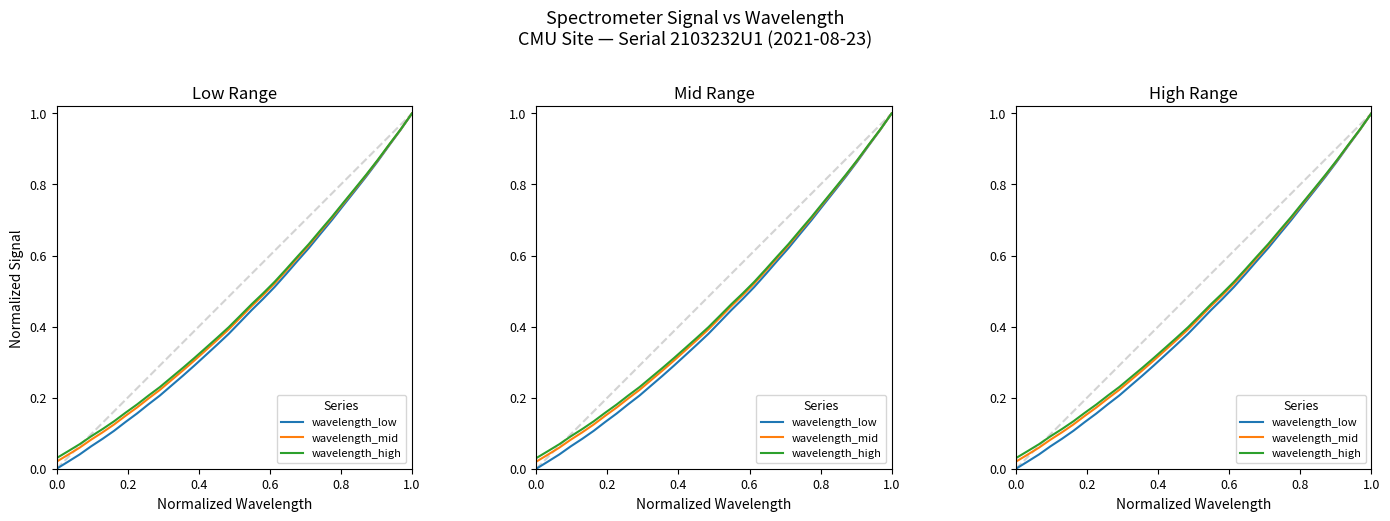

What is the difference between the maximum and second lowest values in the wavelength_high series?

1.0